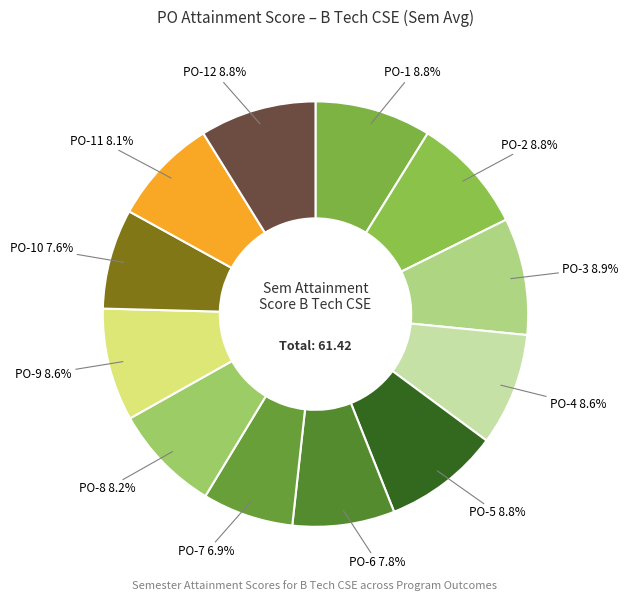

Does PO-4 account for over 50% of the chart?

No